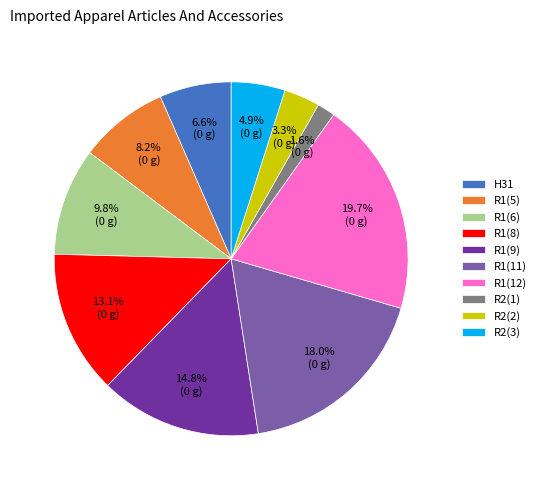

What is the ratio of the value at R1(12) to the value at H31?

3.0